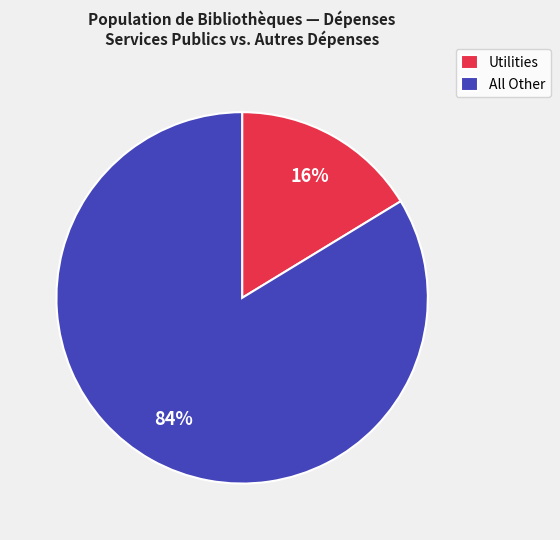

Between Utilities and All Other, which is larger?

All Other